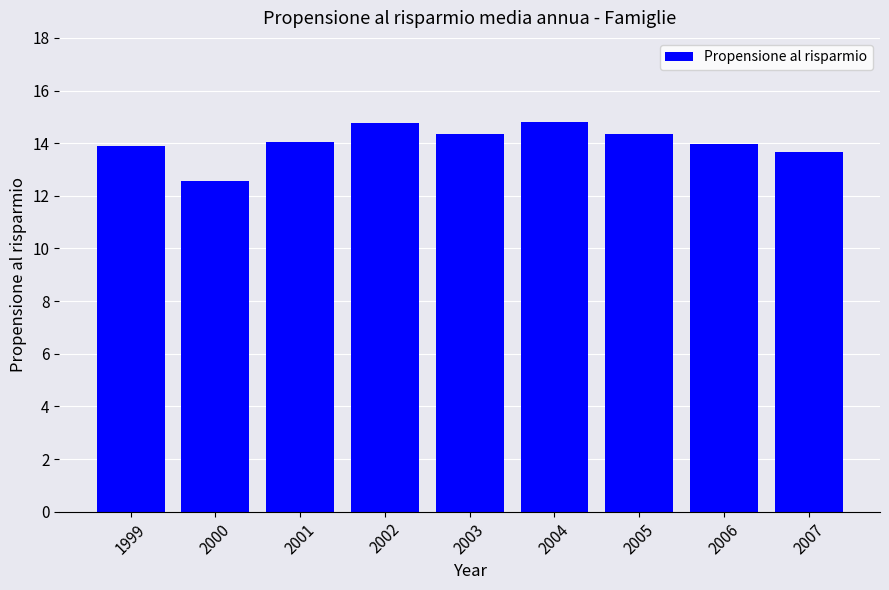

The chart shows a value of 21.6 at 1999. True or false?

False